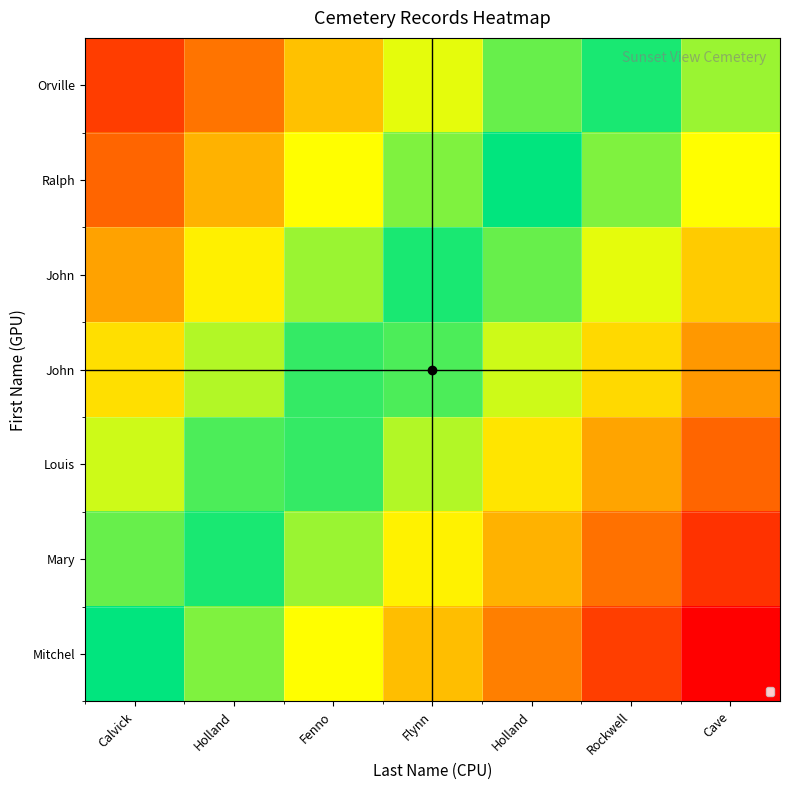

What is the total value across all series at Holland?

-1.6